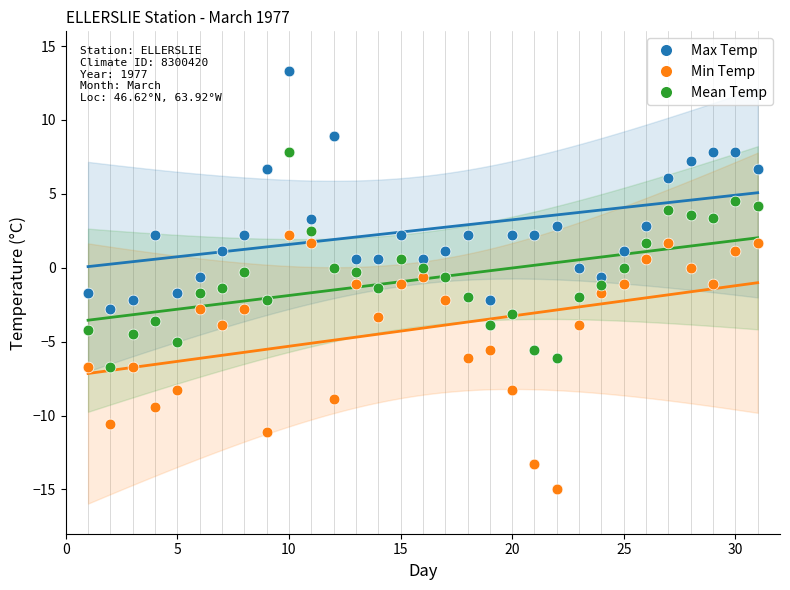

What are all the series names shown in the legend?

Max Temp, Min Temp, Mean Temp